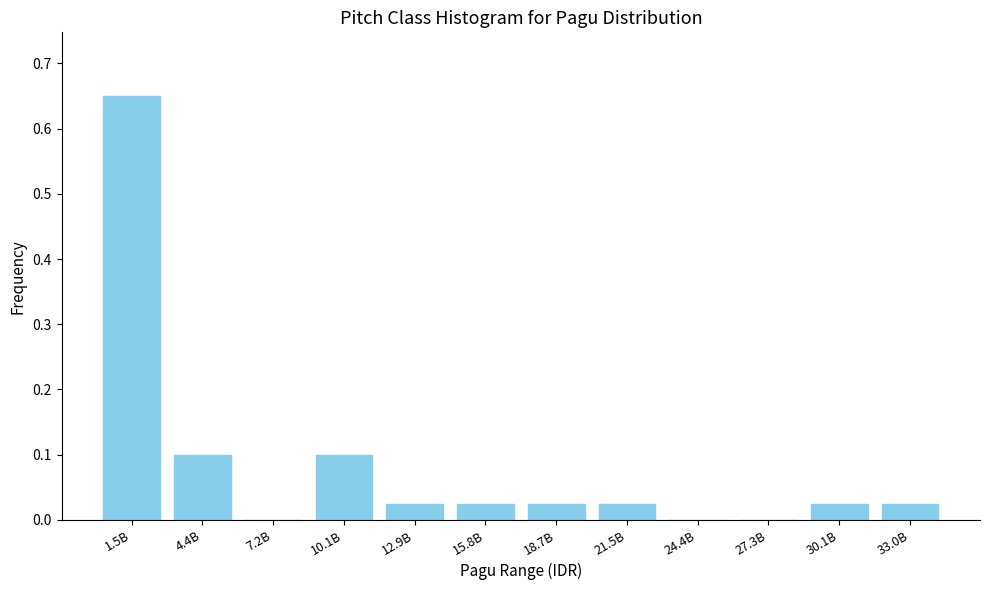

Is it true that the value at 1.5B is 1.0?

False